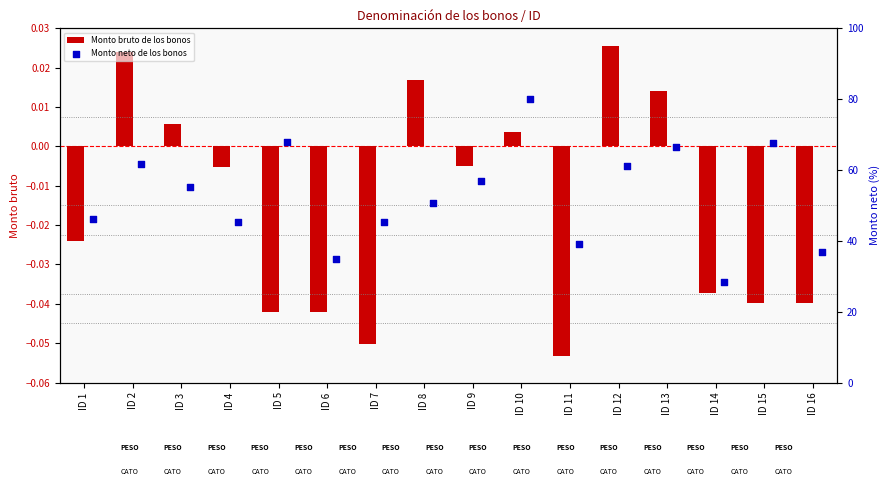

Which series has the largest total across all categories?

Monto neto de los bonos